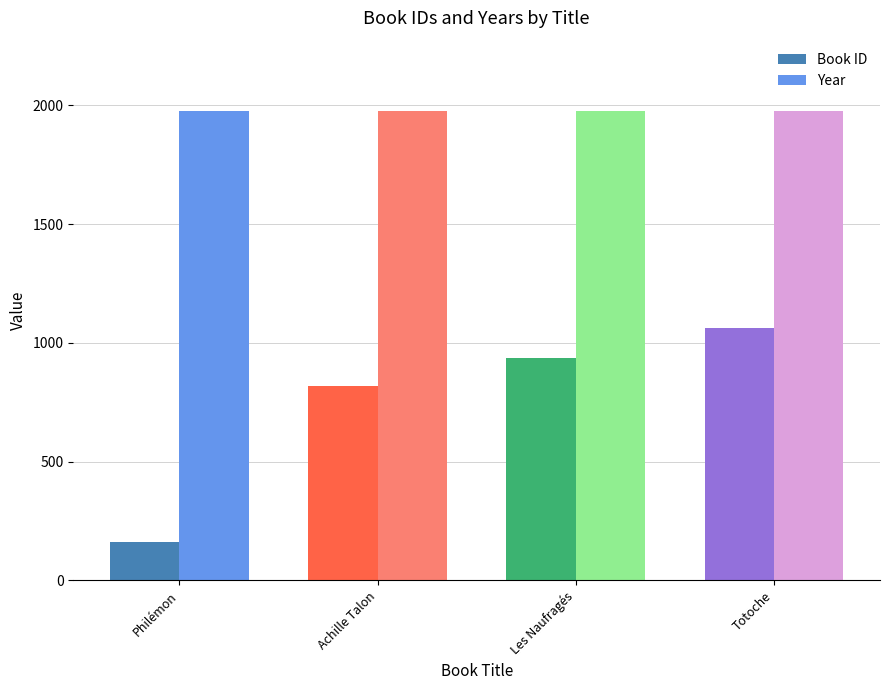

List the labels in order of Book ID value, largest first.

Totoche, Les Naufragés, Achille Talon, Philémon